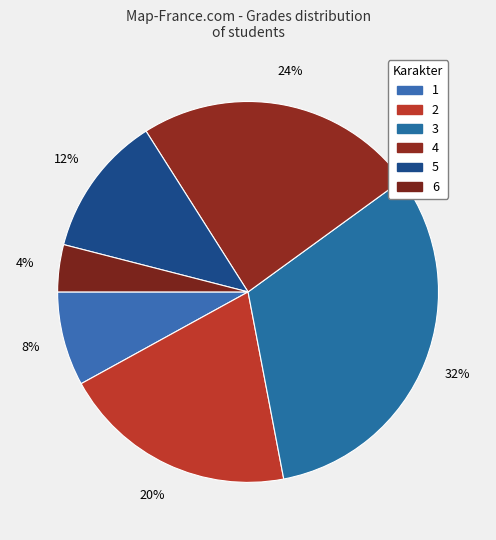

Do 3 and 5 together represent more than half of the pie?

No